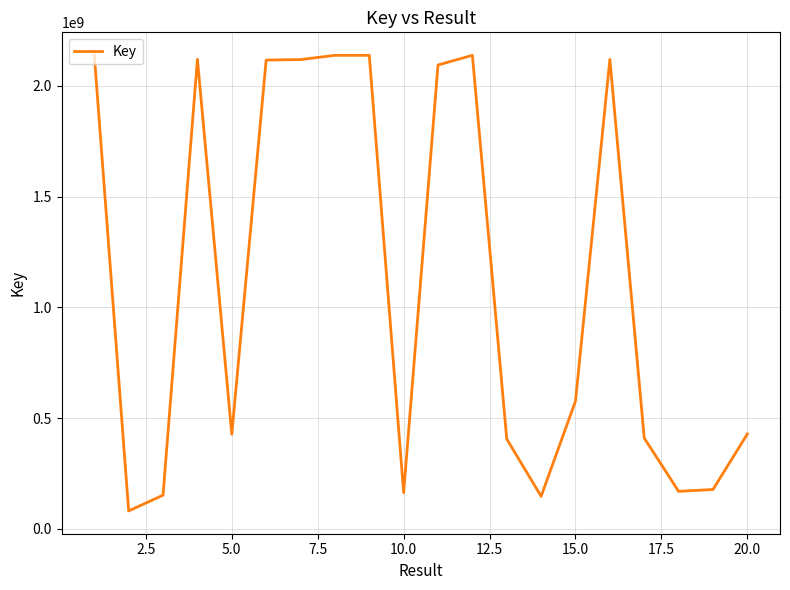

What is the greatest value displayed?

2138646375